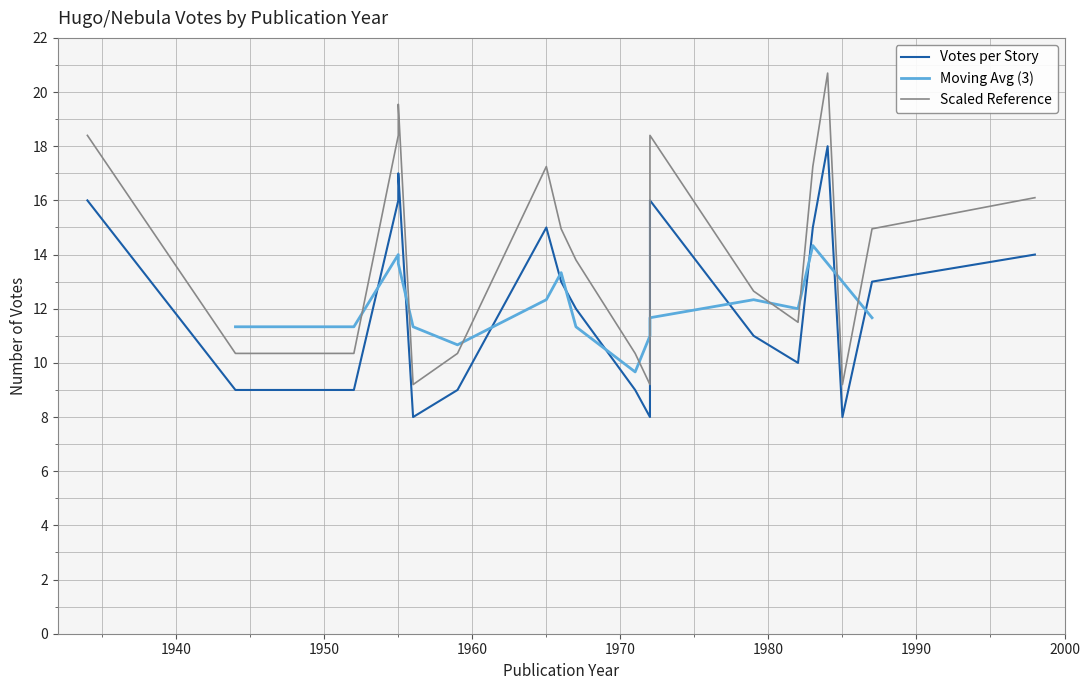

What is the ratio of the value at Vaster Than Empires to the value at Sandkings?

0.8